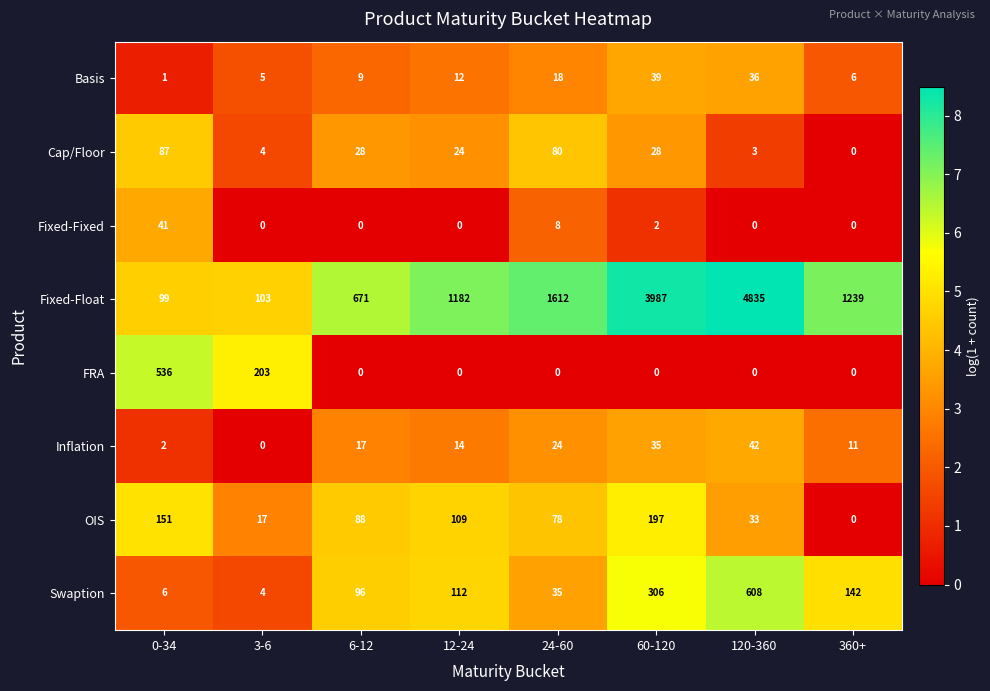

What is the average value of the Cap/Floor series?

32